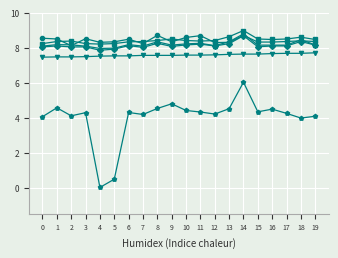

What is the total value across all series at 15?

45.0